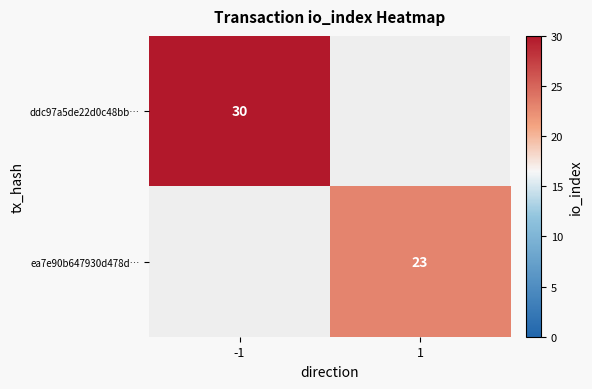

The ddc97a5de22d0c48bb… series shows 30 at -1. True or false?

True